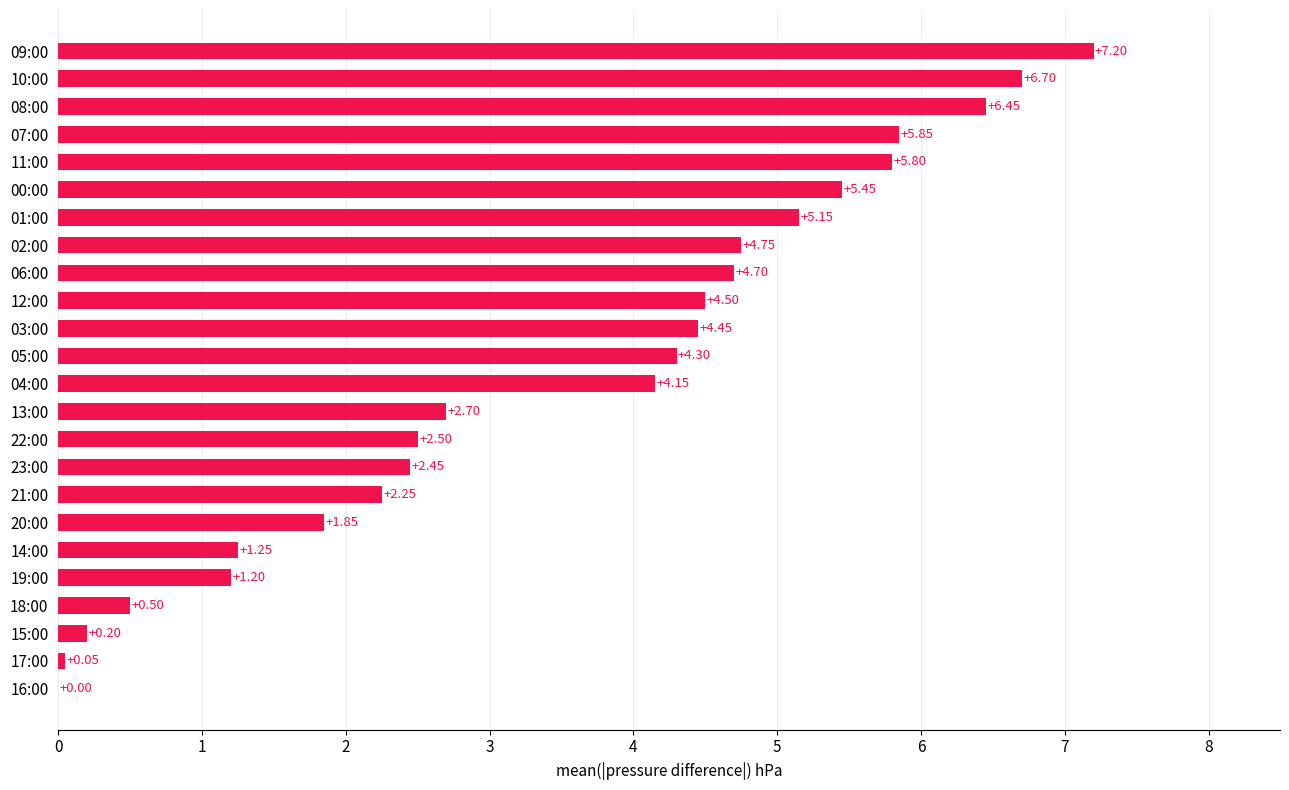

How many data points does each series have?

24